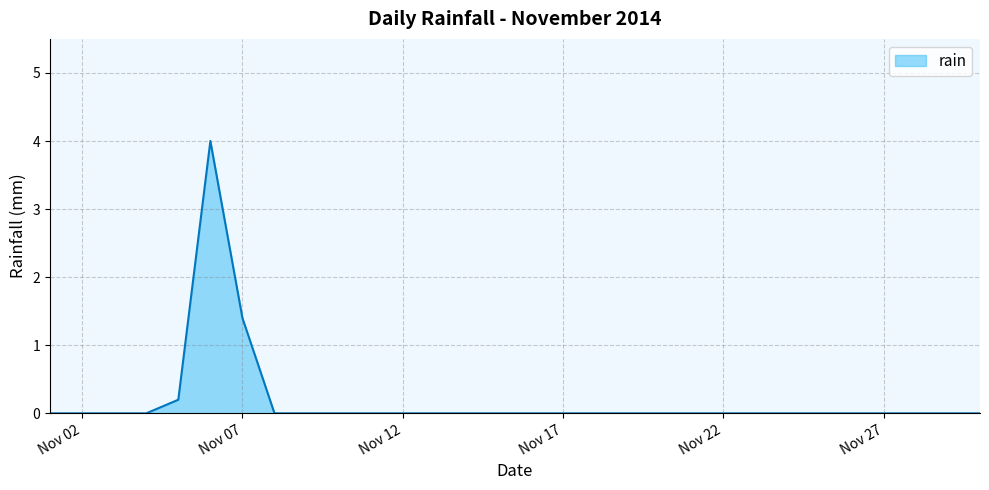

Reading left to right, extract all data points from this chart.

0.0	0.0	0.0	0.0	0.2	4.0	1.4	0.0	0.0	0.0	0.0	0.0	0.0	0.0	0.0	0.0	0.0	0.0	0.0	0.0	0.0	0.0	0.0	0.0	0.0	0.0	0.0	0.0	0.0	0.0